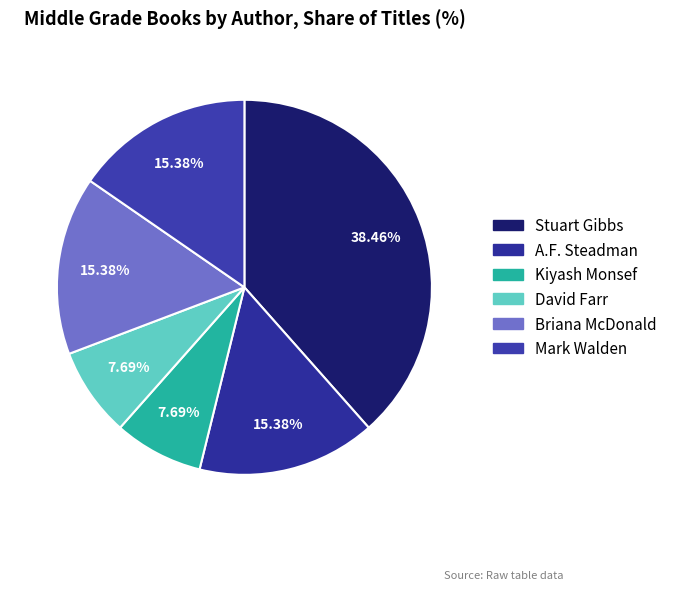

How many slices are in this pie chart?

6